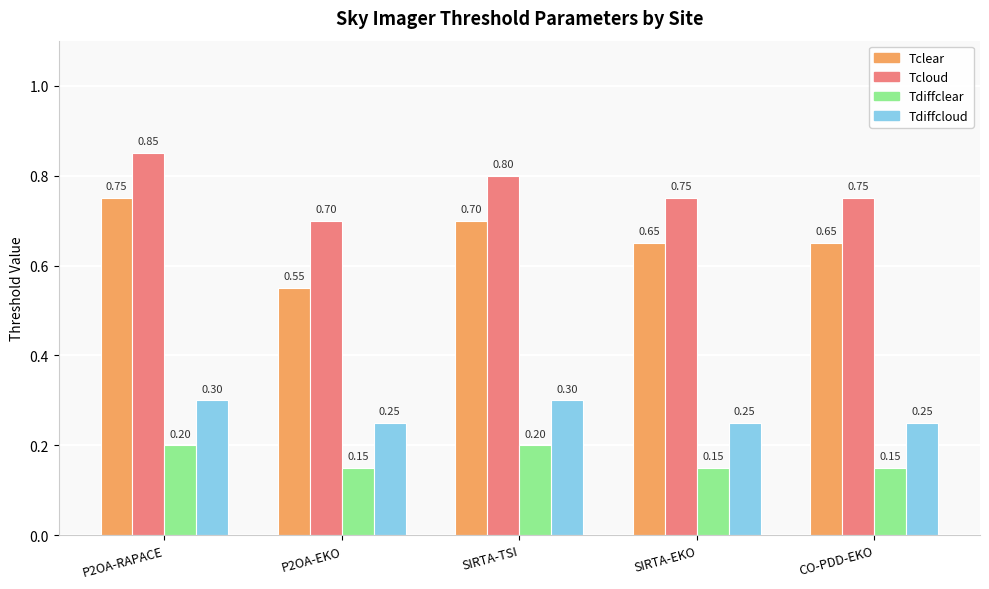

Is it true that Tcloud equals 0.2 at P2OA-RAPACE?

False